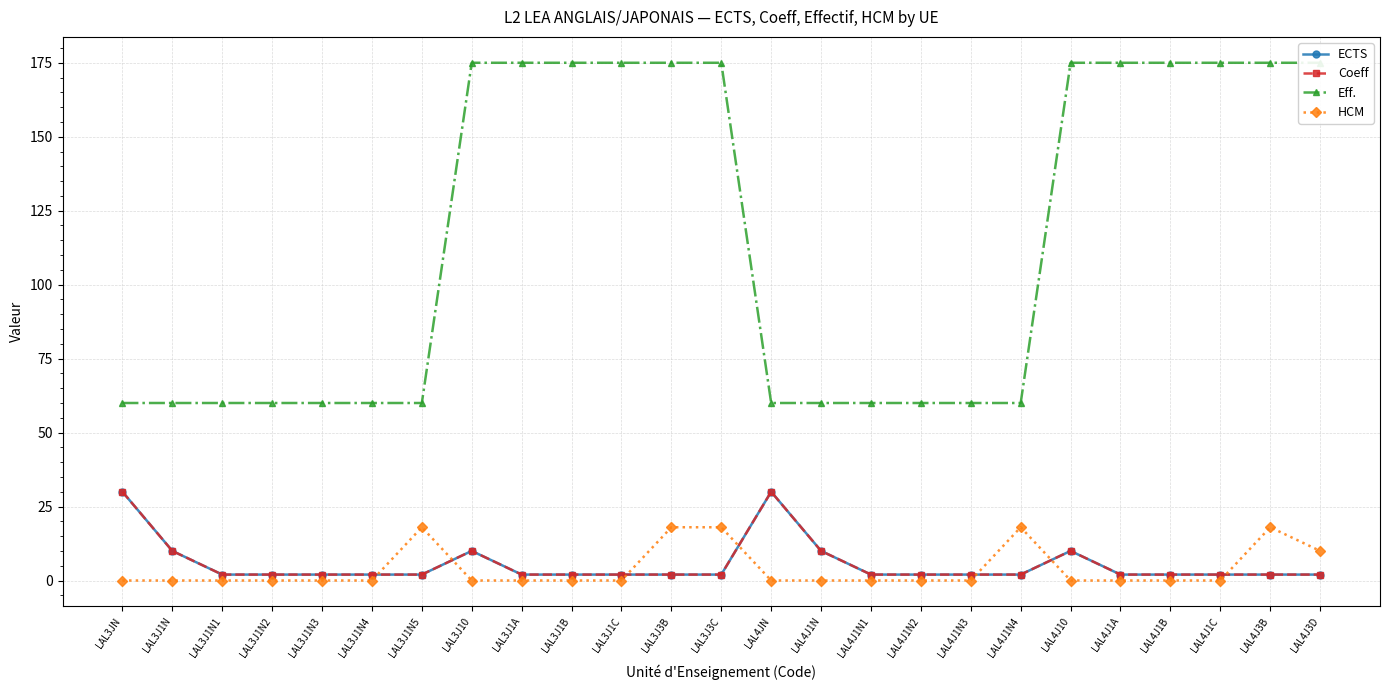

Reading right to left, extract all data points from this chart.

ECTS: 2	2	2	2	2	10	2	2	2	2	10	30	2	2	2	2	2	10	2	2	2	2	2	10	30
Coeff: 2	2	2	2	2	10	2	2	2	2	10	30	2	2	2	2	2	10	2	2	2	2	2	10	30
Eff.: 175	175	175	175	175	175	60	60	60	60	60	60	175	175	175	175	175	175	60	60	60	60	60	60	60
HCM: 10	18	0	0	0	0	18	0	0	0	0	0	18	18	0	0	0	0	18	0	0	0	0	0	0